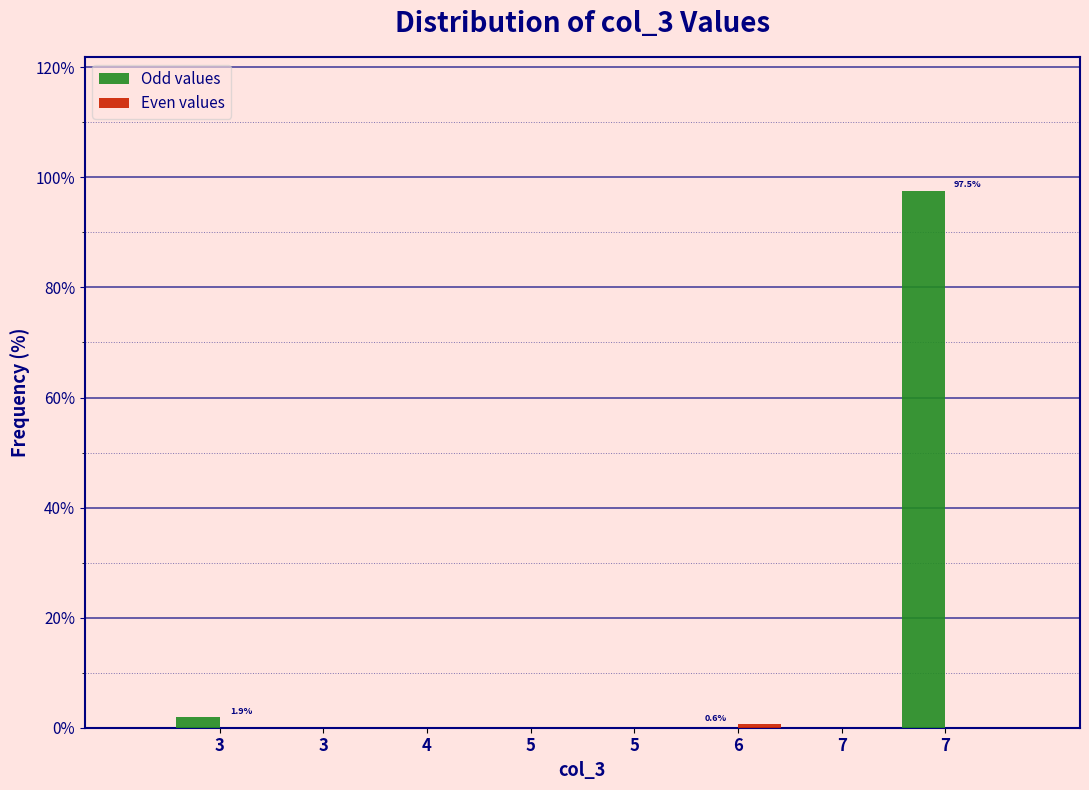

How many groups of bars are there?

8